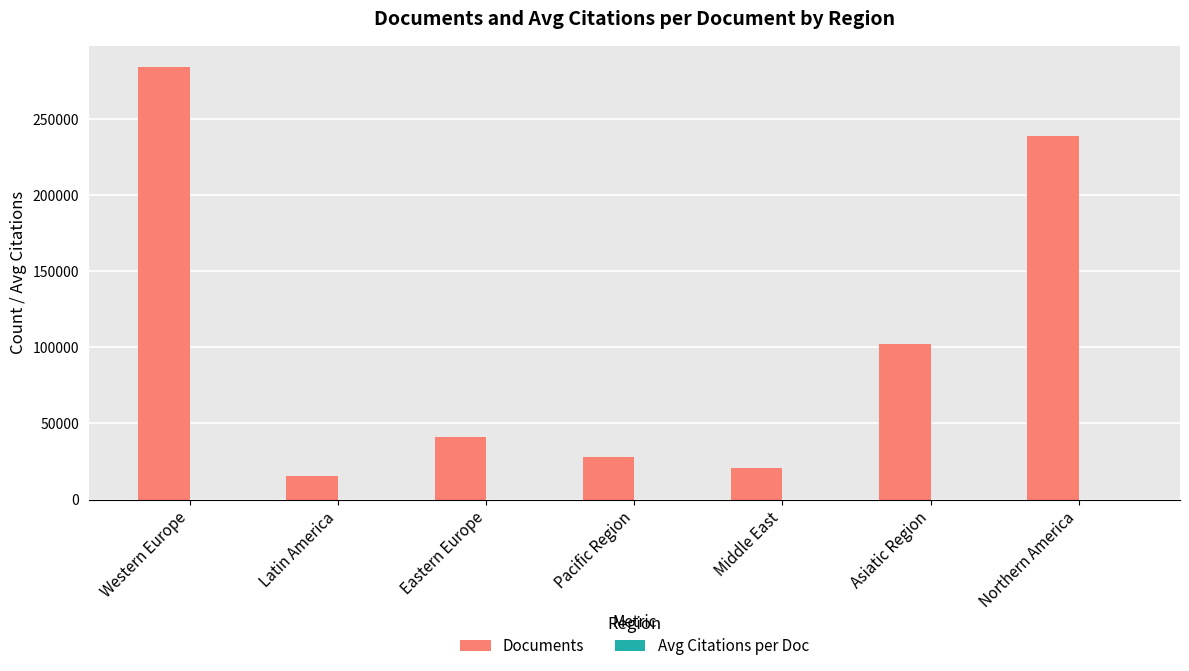

What is the highest value of the Documents series?

284075.0